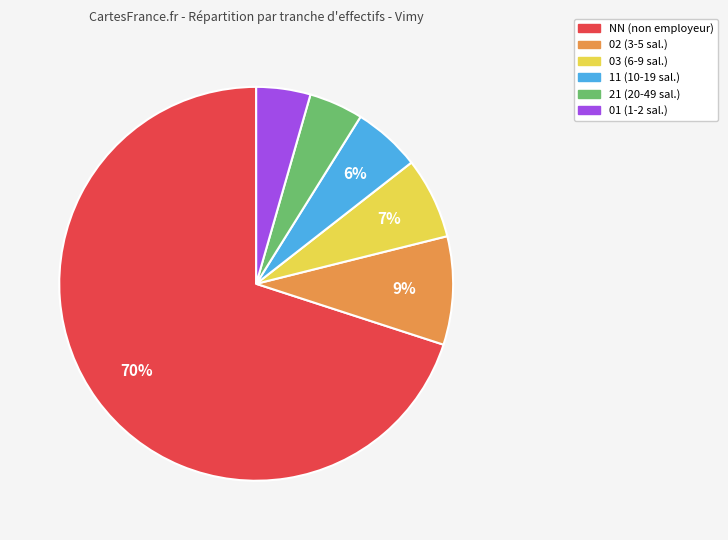

To the nearest percent, what is the average slice percentage?

17%